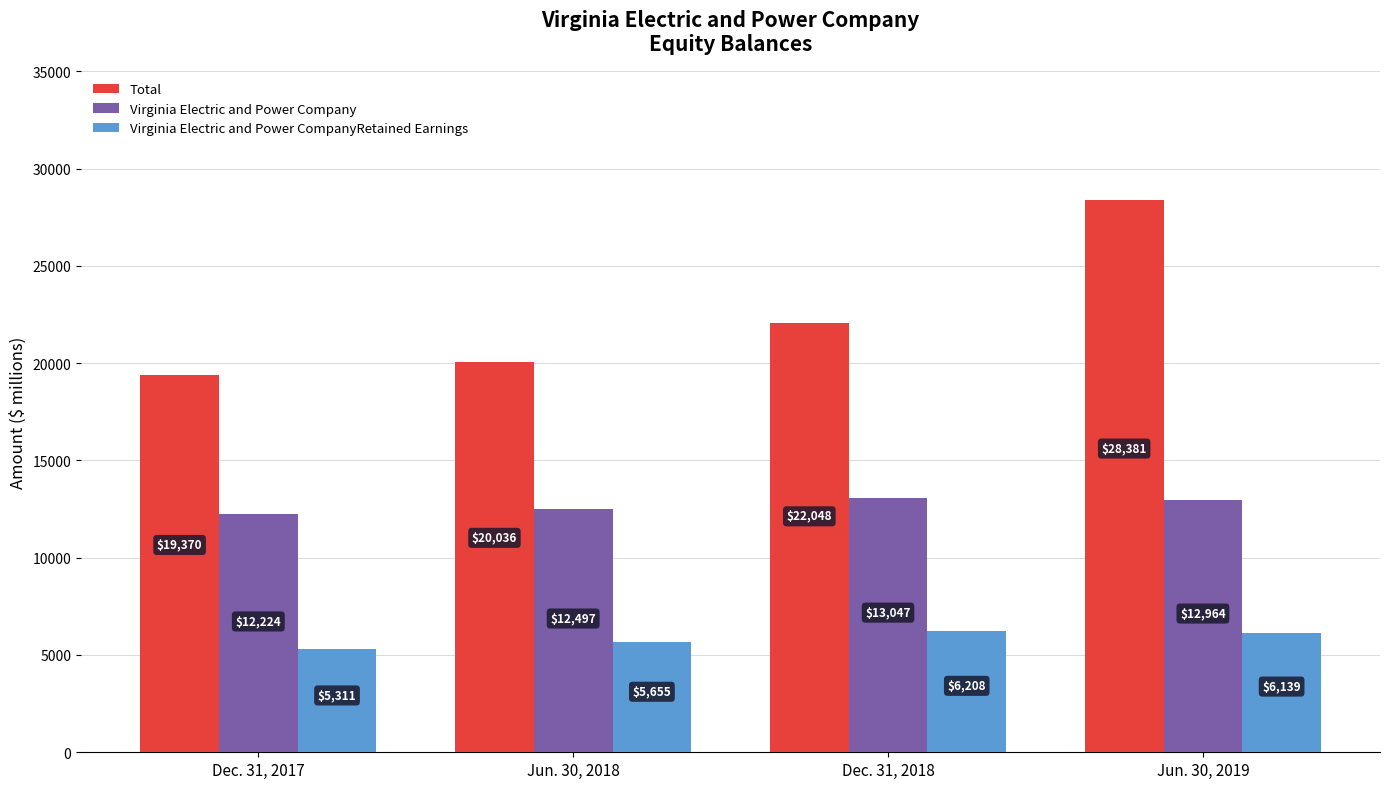

Which series has the widest spread of values?

Total